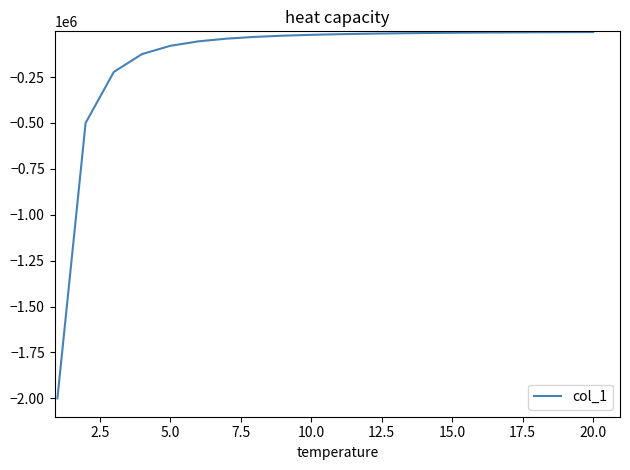

What is the greatest value displayed?

-5000.0